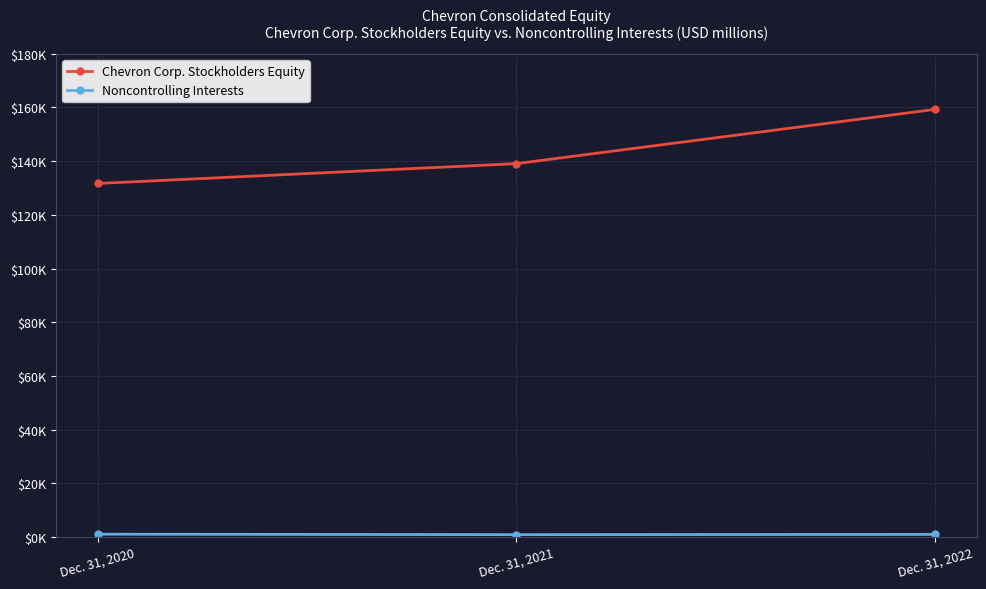

Is this an area chart (filled region under the line)?

No